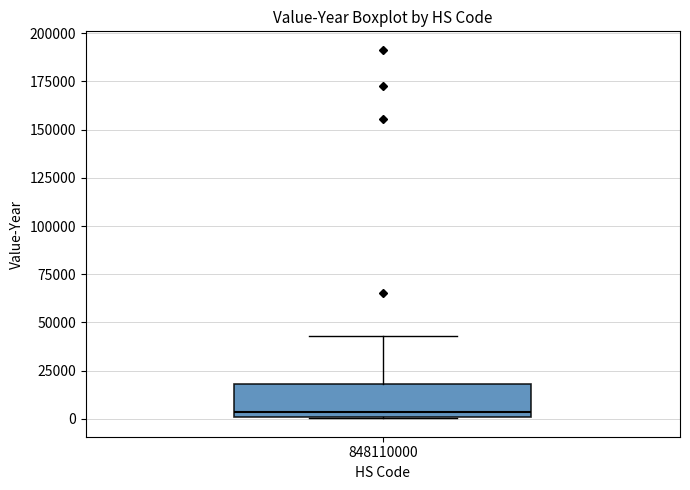

Transcribe this box plot: give where the median line is, the range the box spans, and where the two whiskers end, as read against the y-axis. The values are not printed on the chart, so give them approximately, as read against the axis.

median 5000, box 0 to 20000, whiskers 0 to 45000